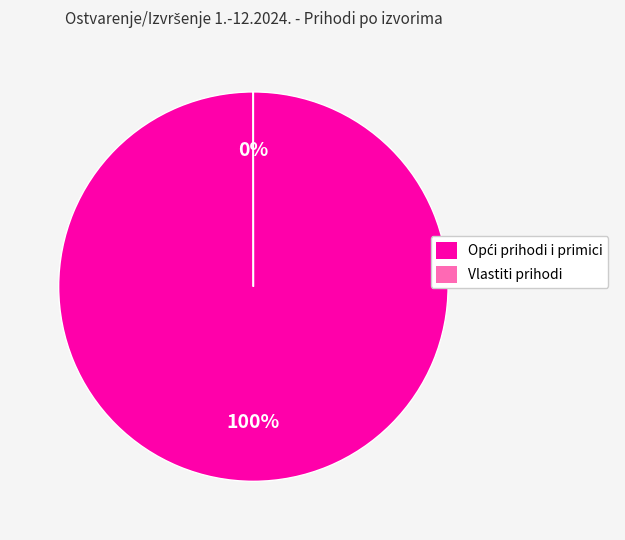

Rank the categories by value from highest to lowest.

Opći prihodi i primici, Vlastiti prihodi